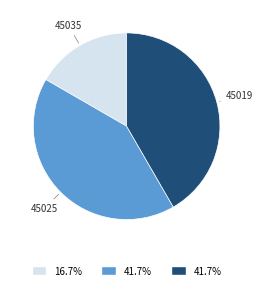

Is 45025 the majority of the pie?

No